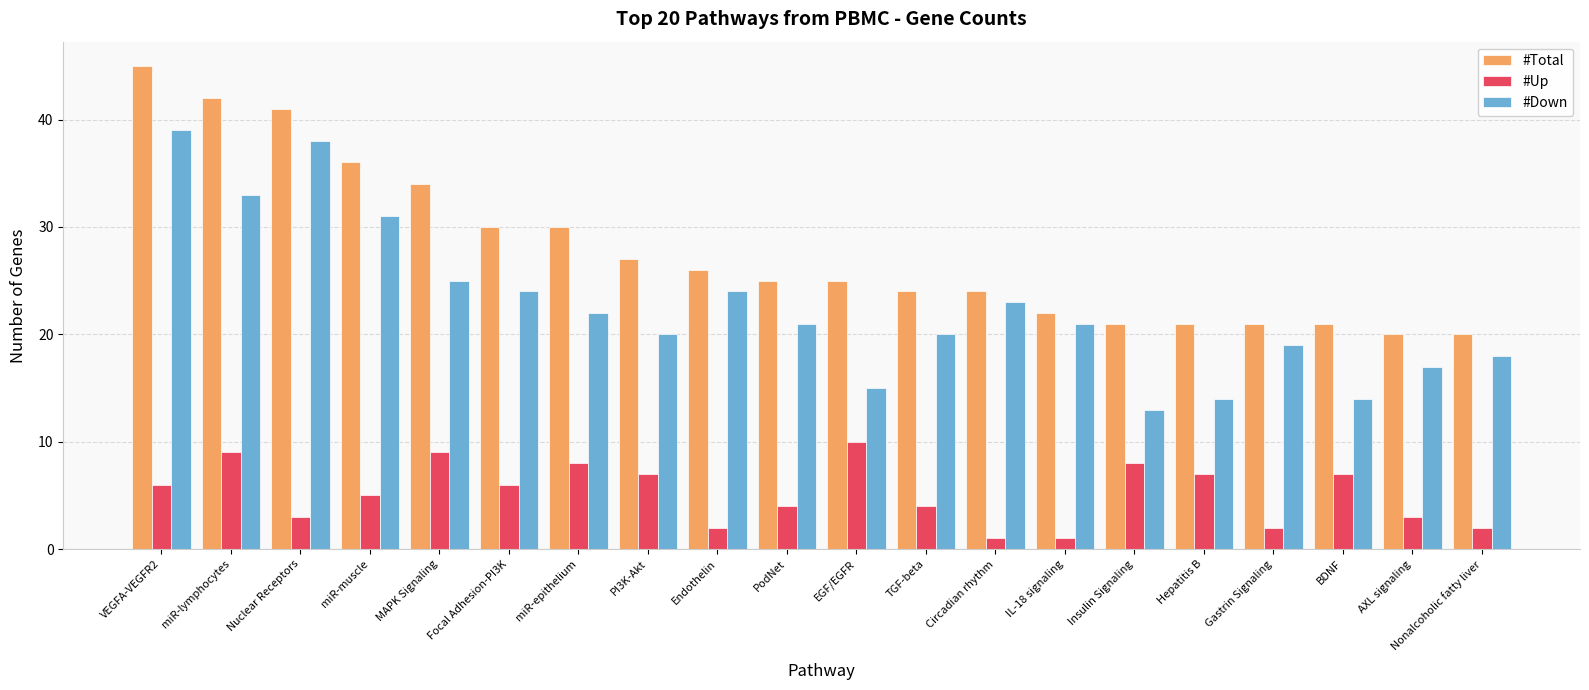

What is the sum of the #Up values at BDNF and Focal Adhesion-PI3K?

13